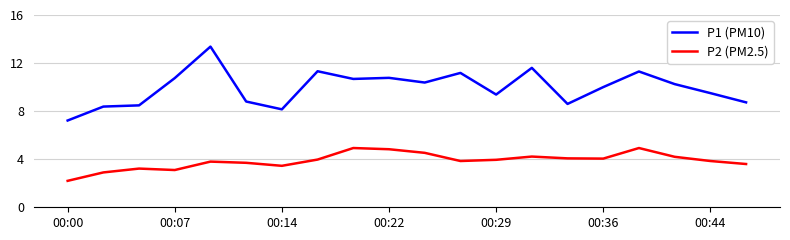

How many series are shown in this chart?

2